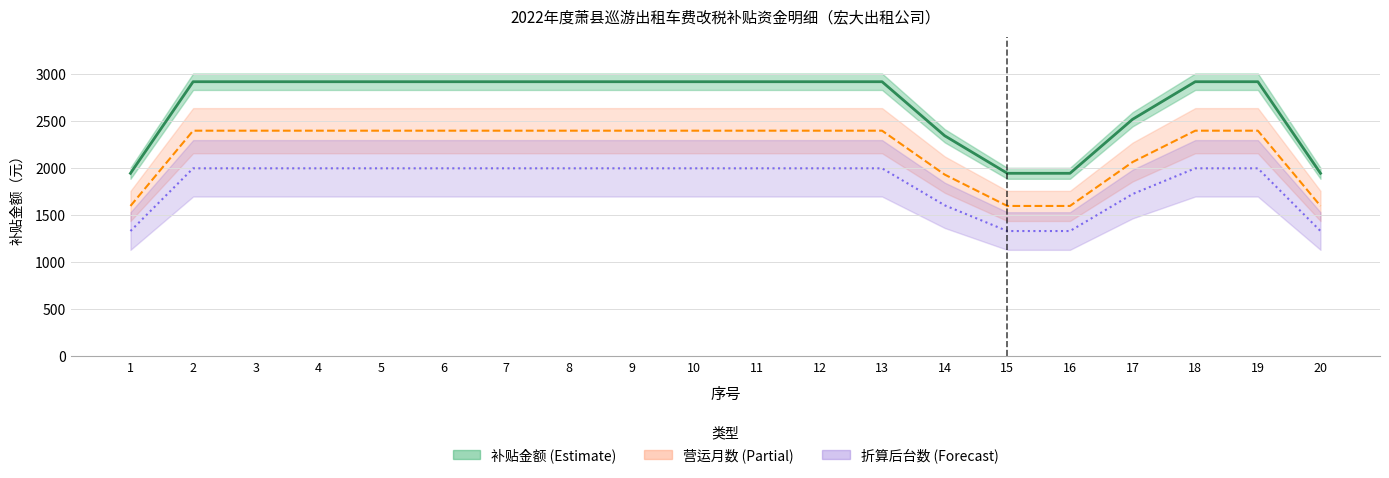

What is the minimum value shown in the chart?

1947.0